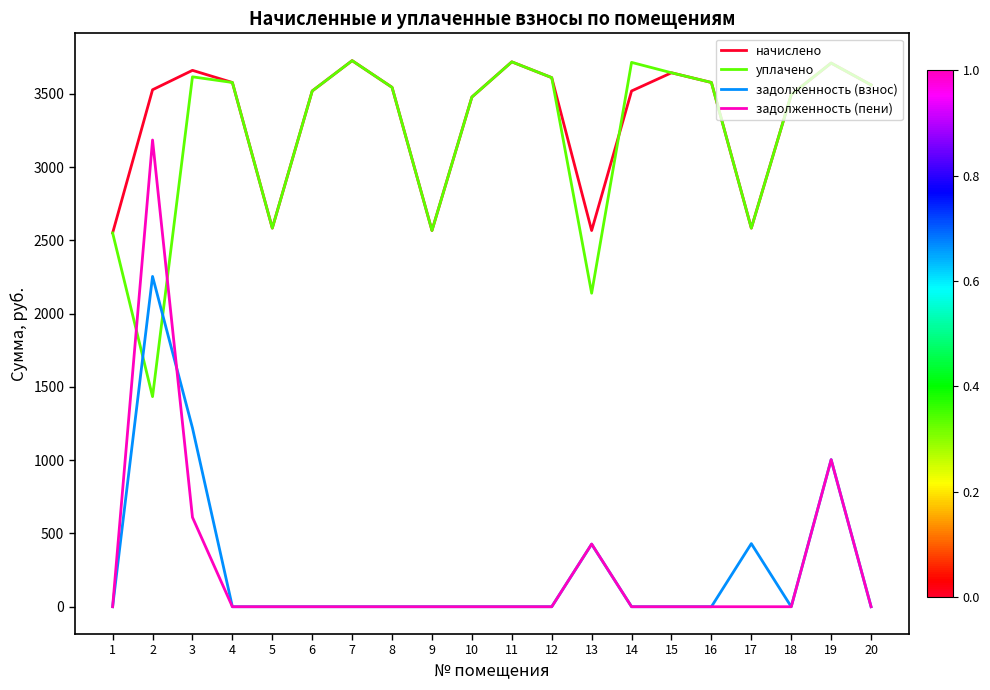

What is the greatest value displayed?

3726.0